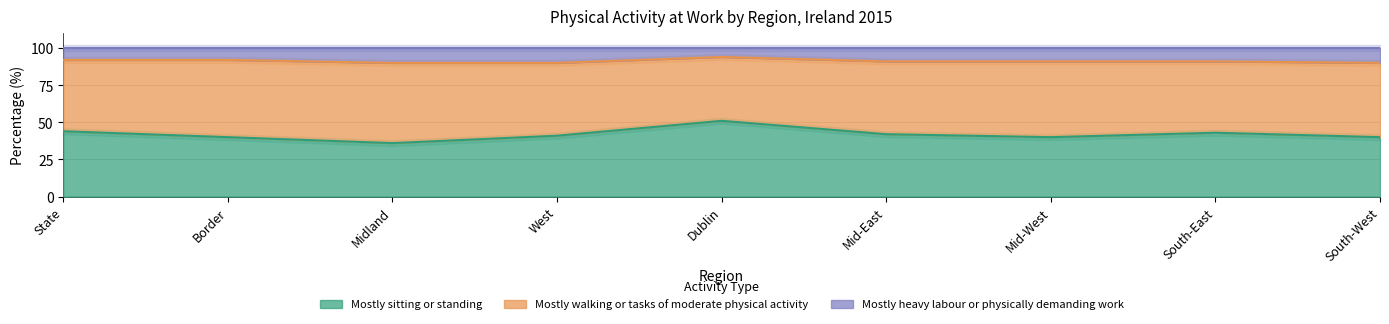

The Mostly sitting or standing series shows 42 at Mid-East. True or false?

True